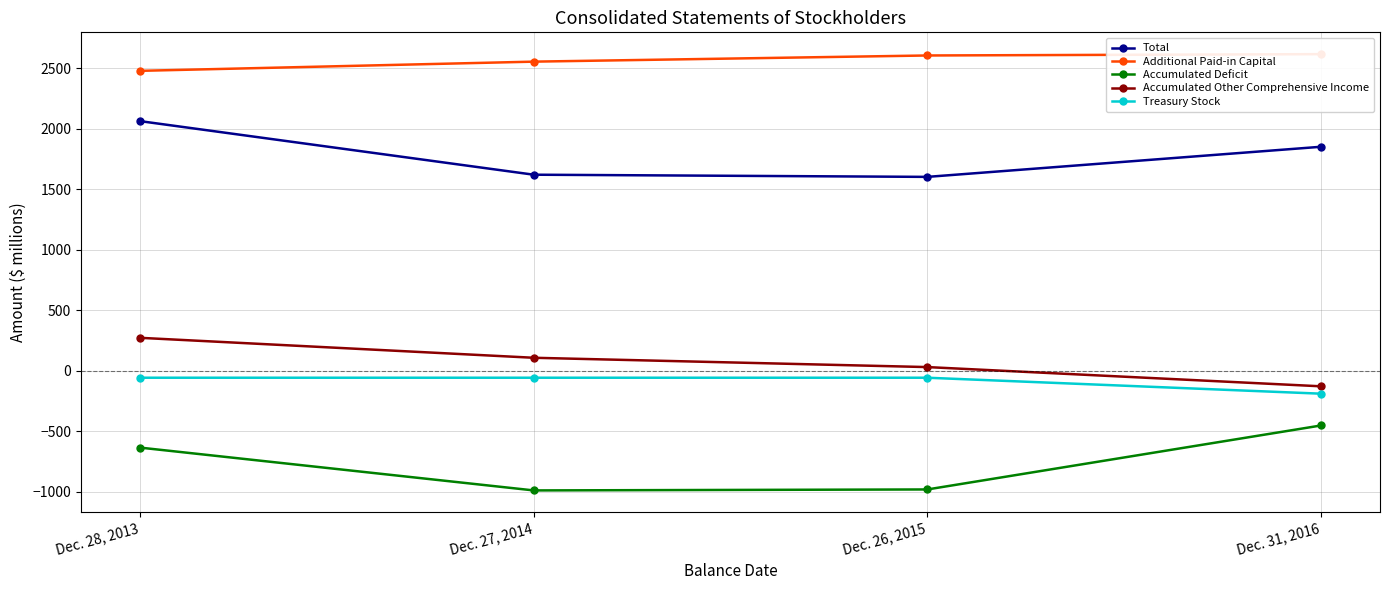

At which label does Total first exceed 1852?

Dec. 28, 2013